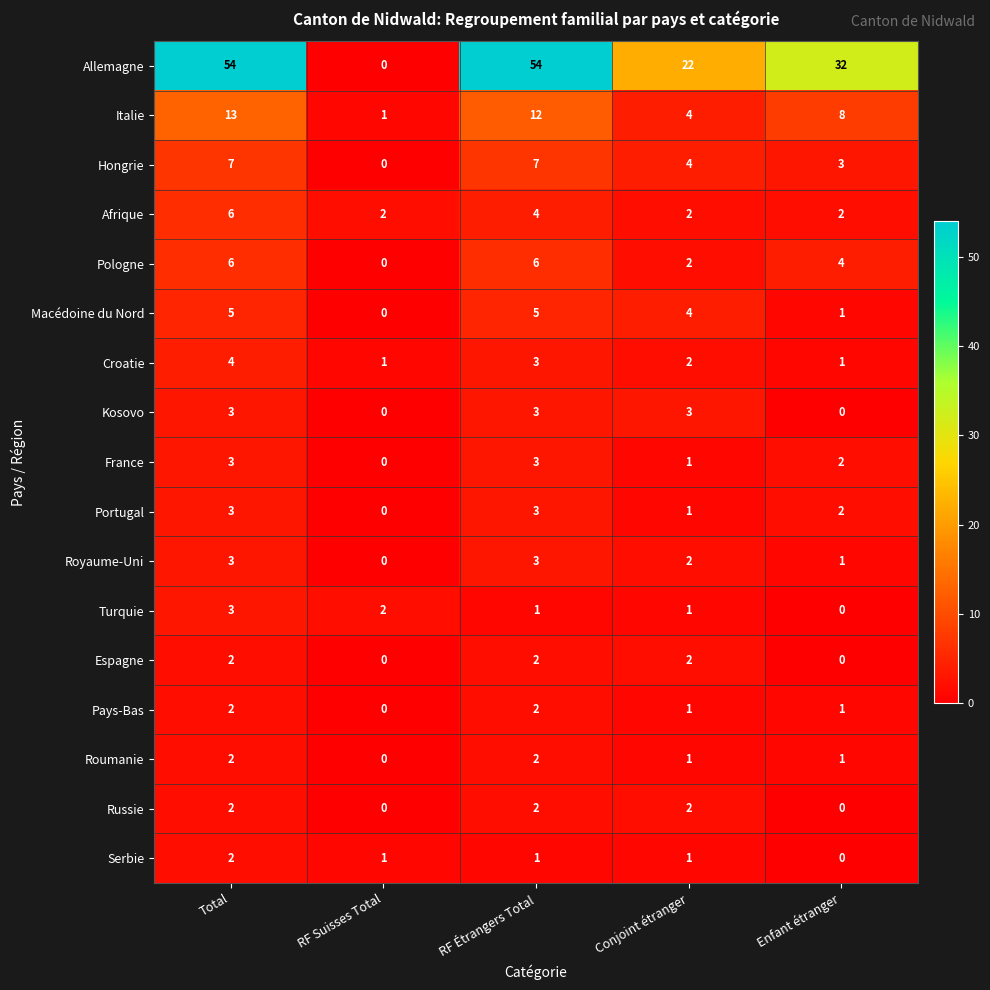

Which series changed the most between Total and RF Suisses Total?

Allemagne